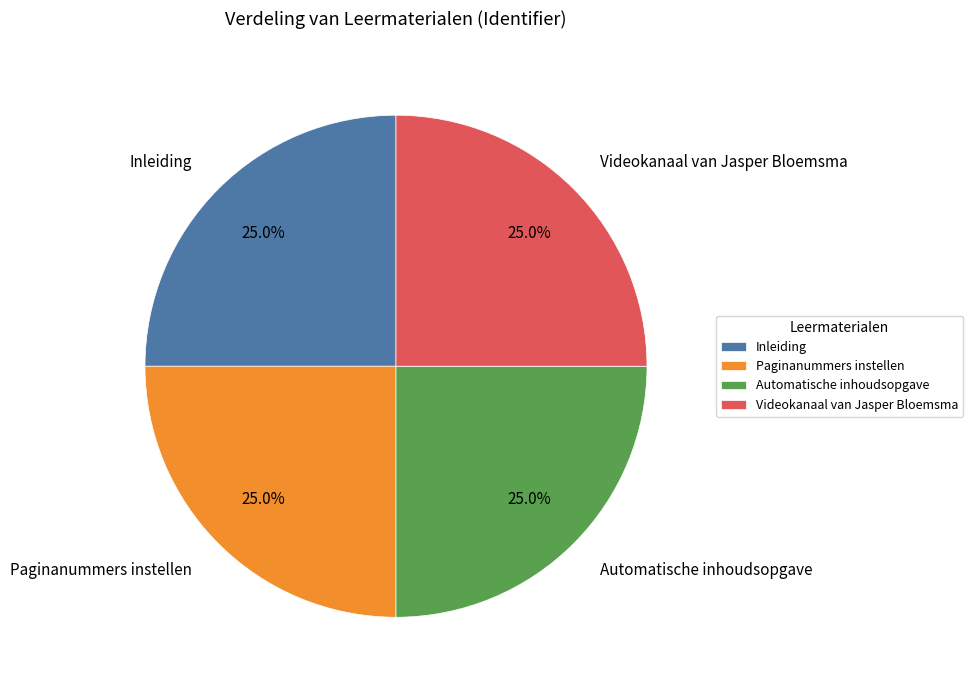

To the nearest percent, what percentage of the pie is Paginanummers instellen?

25%